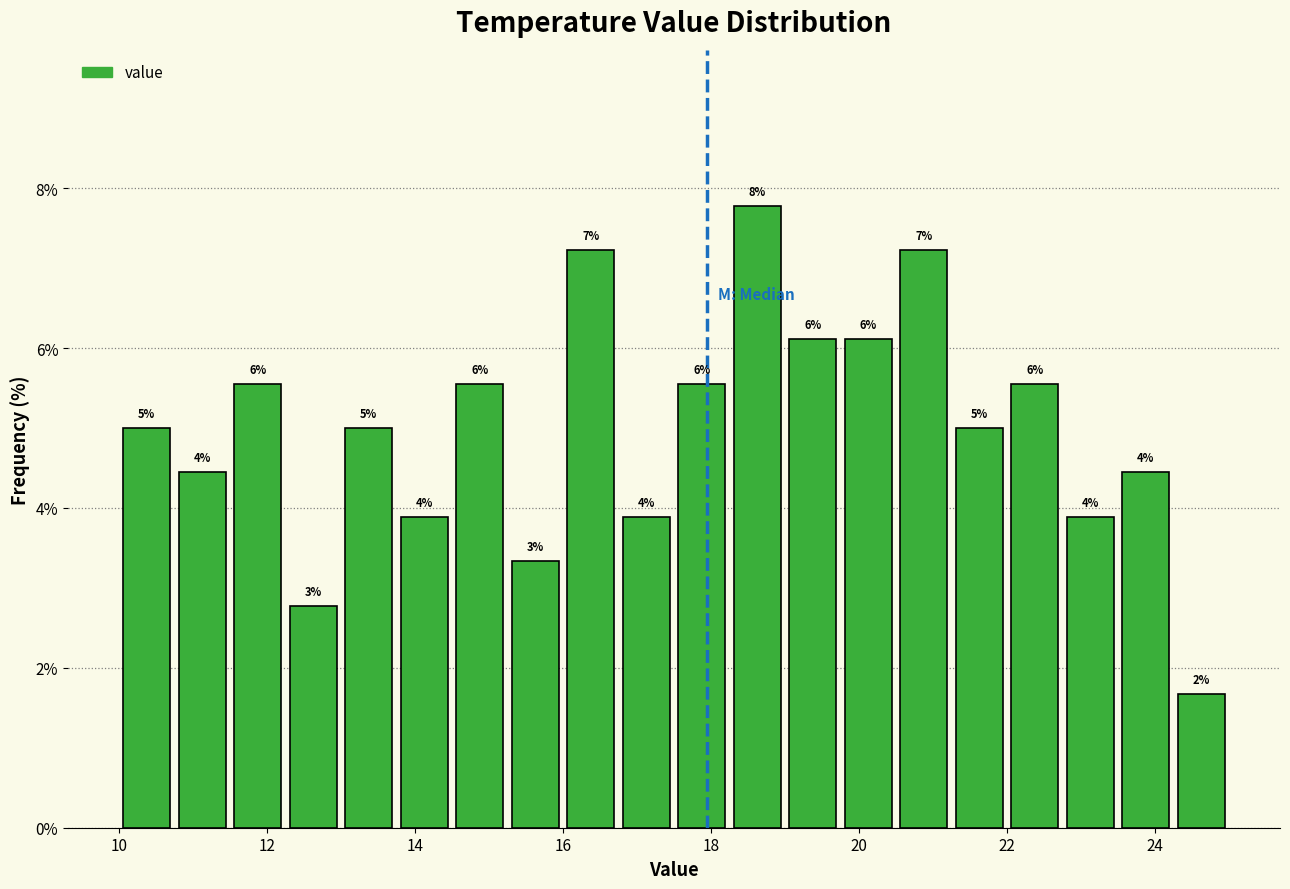

Read against the x-axis, roughly where is the centre of the tallest bar?

18.6